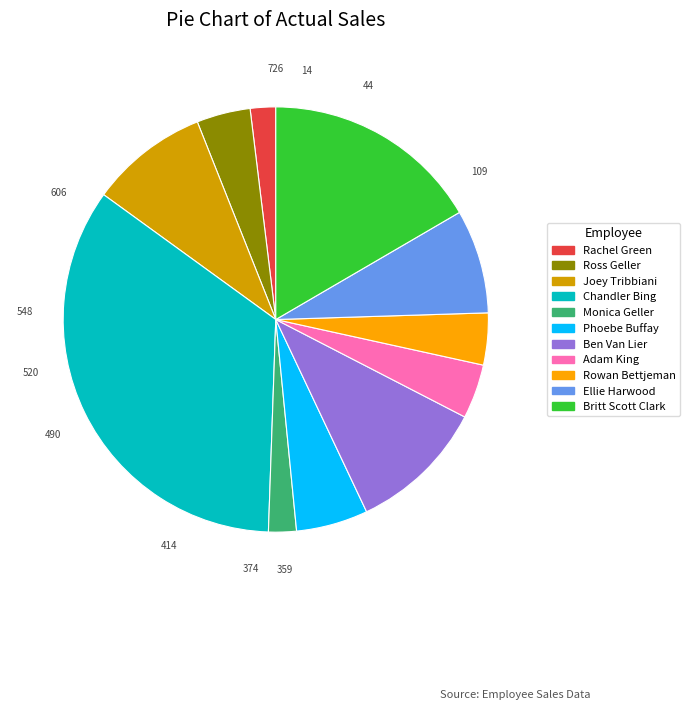

True or false: Joey Tribbiani accounts for 9% of the total.

True